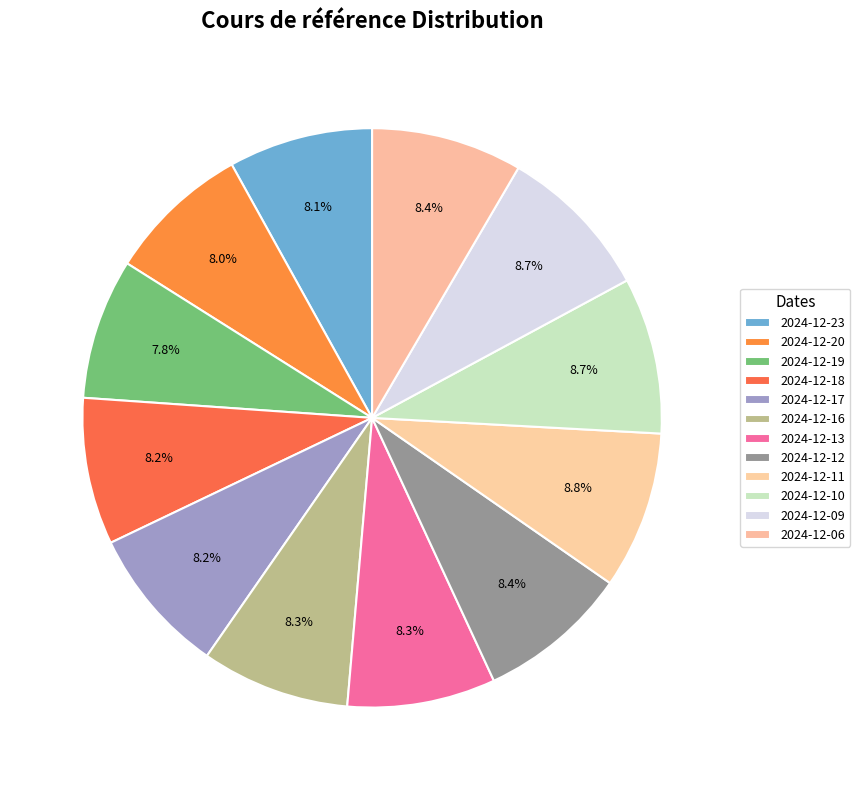

Approximately how many times larger is the value at 2024-12-13 compared to 2024-12-23?

1.0